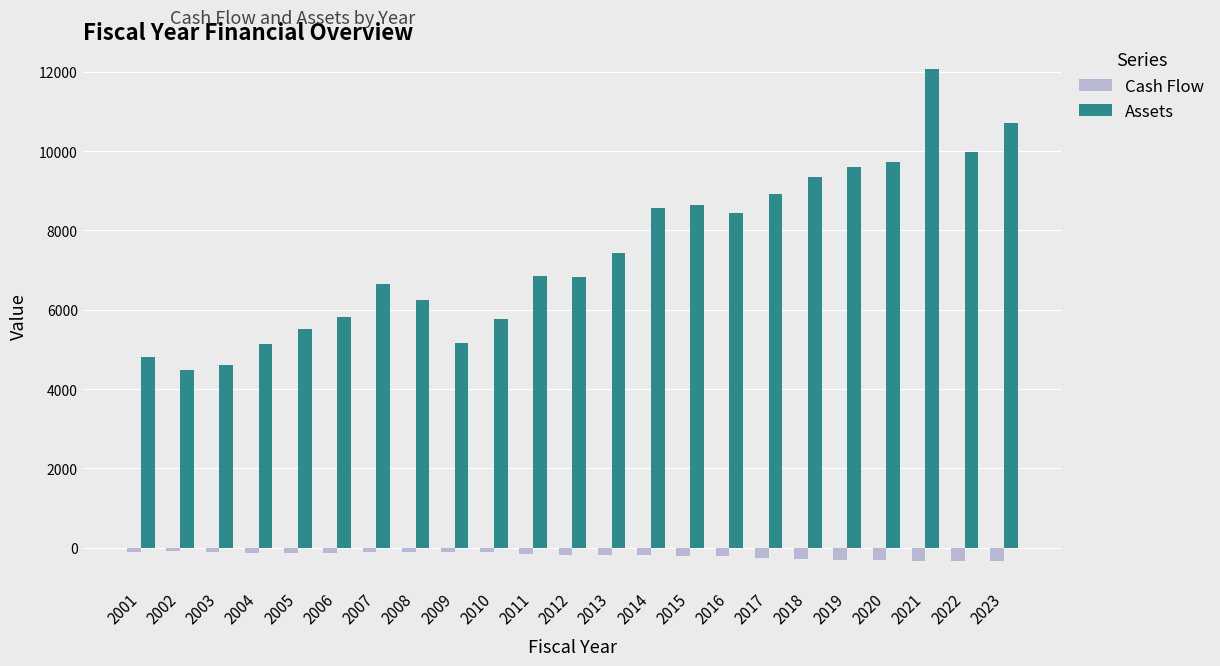

How many categories are shown in the chart?

23